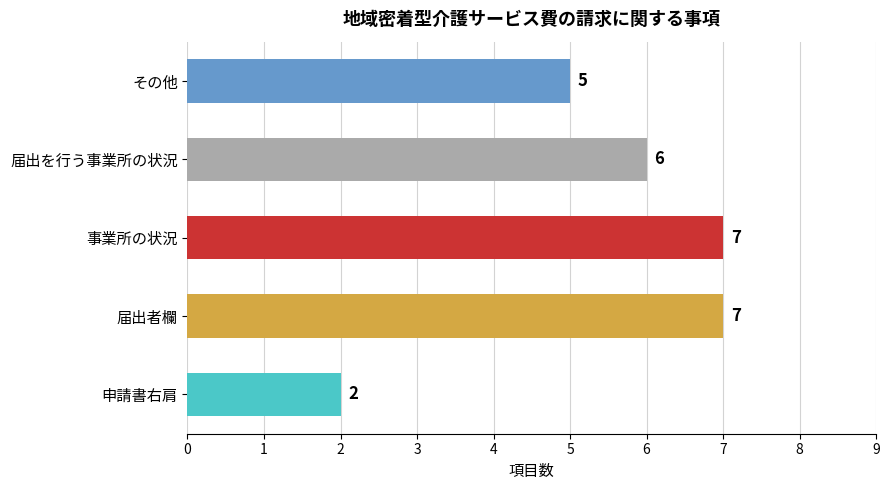

What is the maximum value shown in the chart?

7